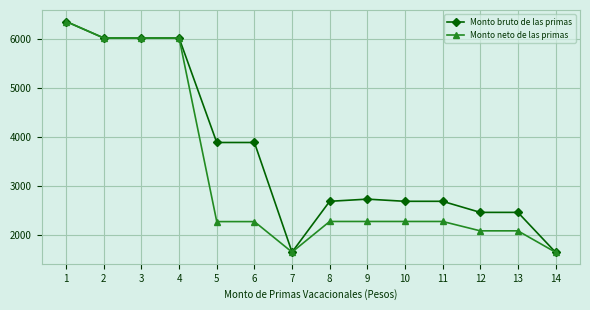

Rank the series by their average value, from highest to lowest.

Monto bruto de las primas, Monto neto de las primas